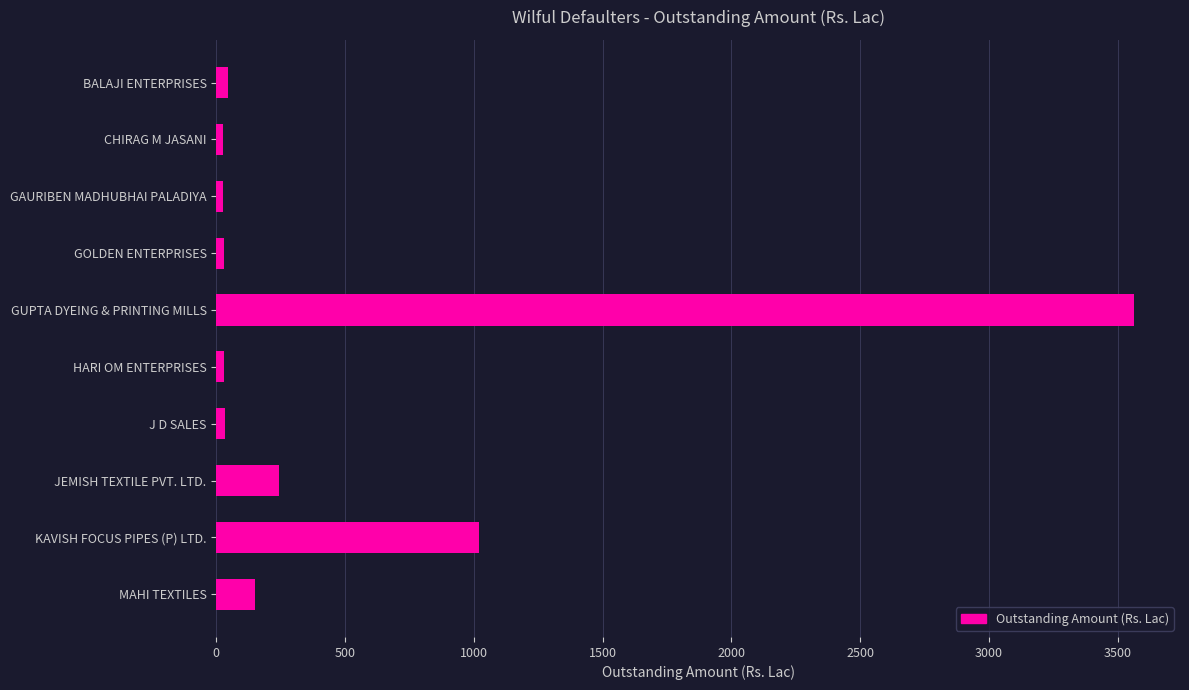

What is the greatest value displayed?

3563.8